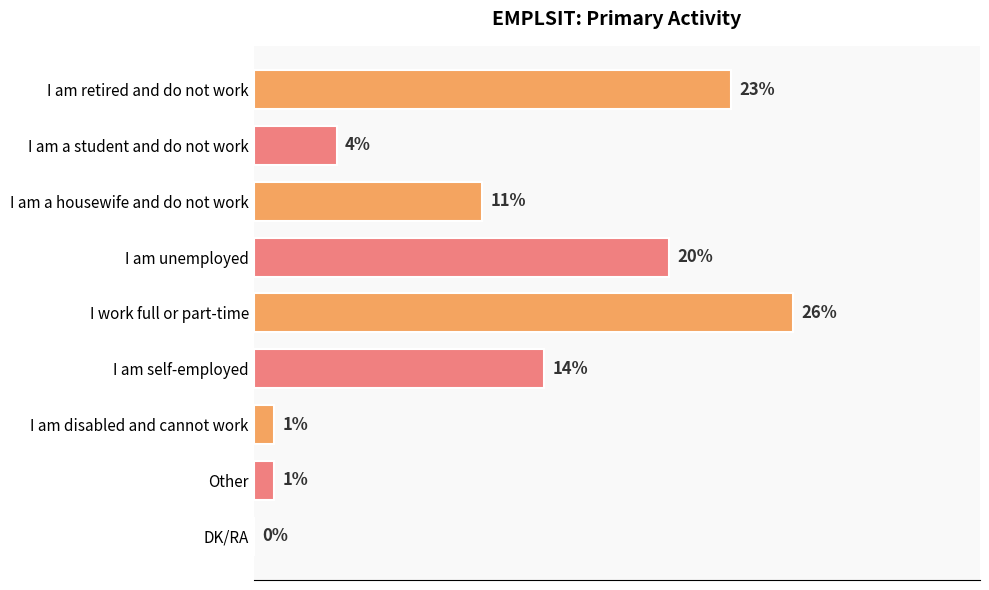

Which has a higher value, I am a student and do not work or I am a housewife and do not work?

I am a housewife and do not work